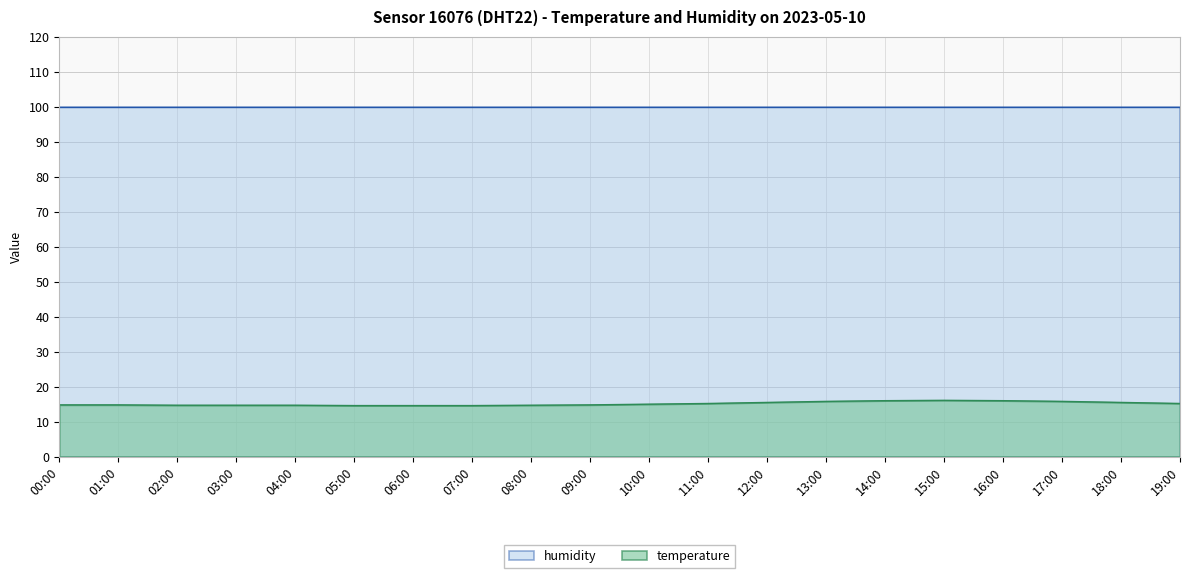

True or false: there are more than 0 points higher than both neighbors.

True